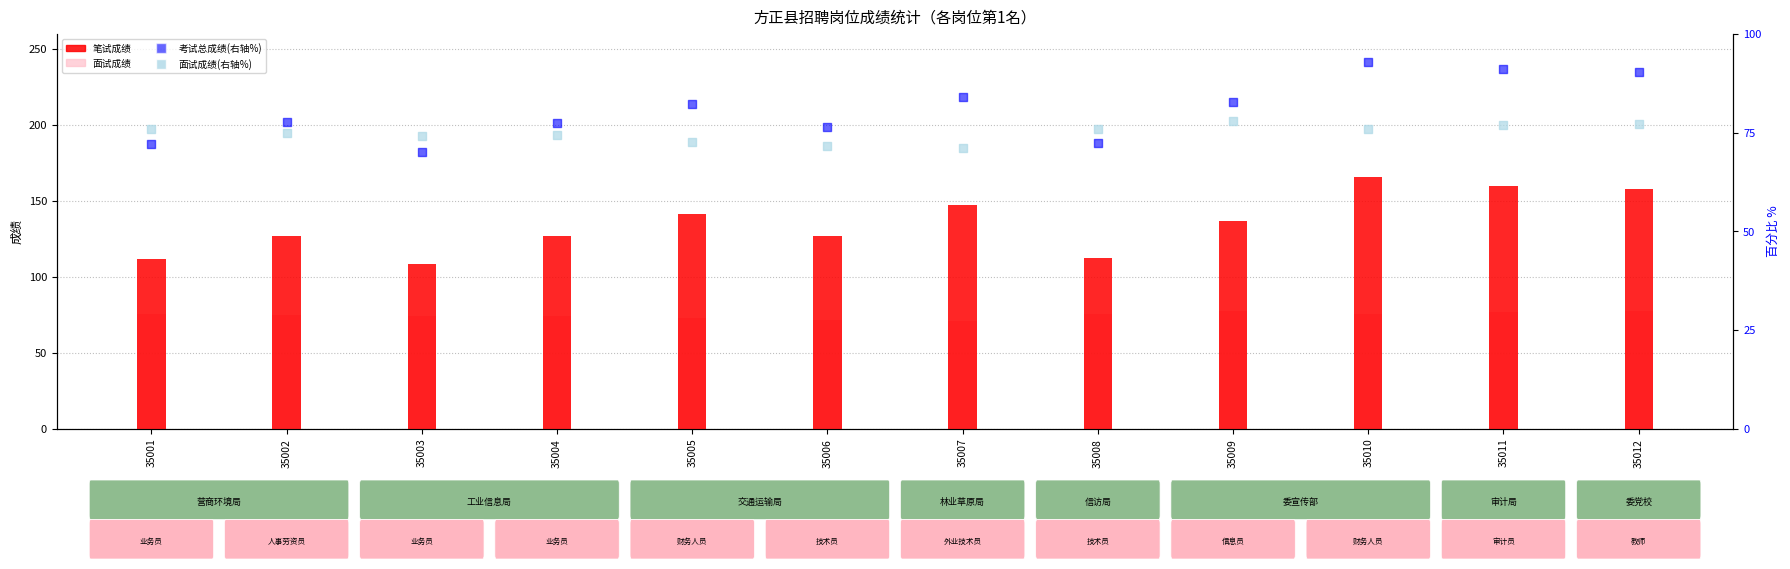

At how many categories does at least one series exceed 127?

9